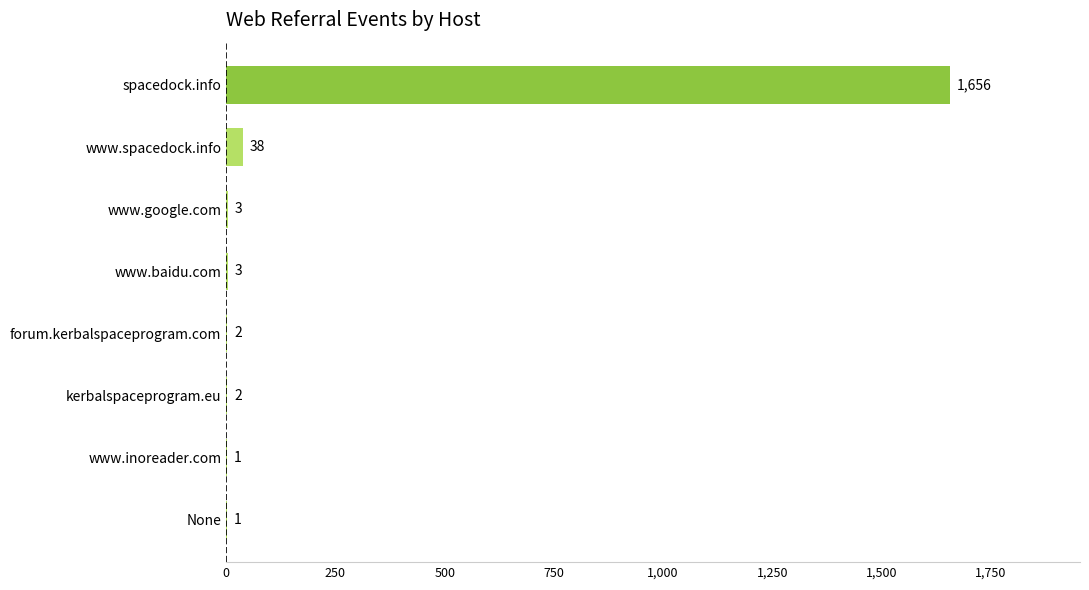

What is the change in value from forum.kerbalspaceprogram.com to www.spacedock.info?

+36